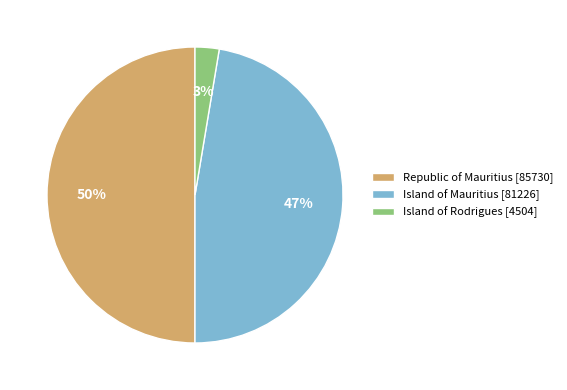

To the nearest percent, what is the average slice percentage?

33%